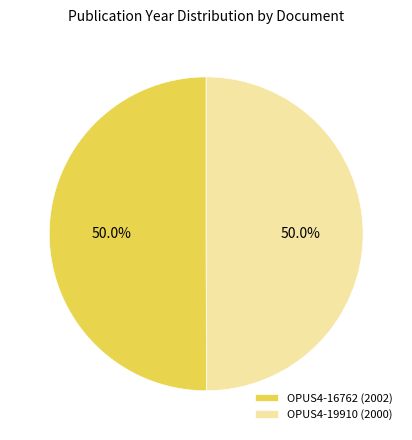

Combined, do OPUS4-19910 (2000) and OPUS4-16762 (2002) account for over 50%?

Yes